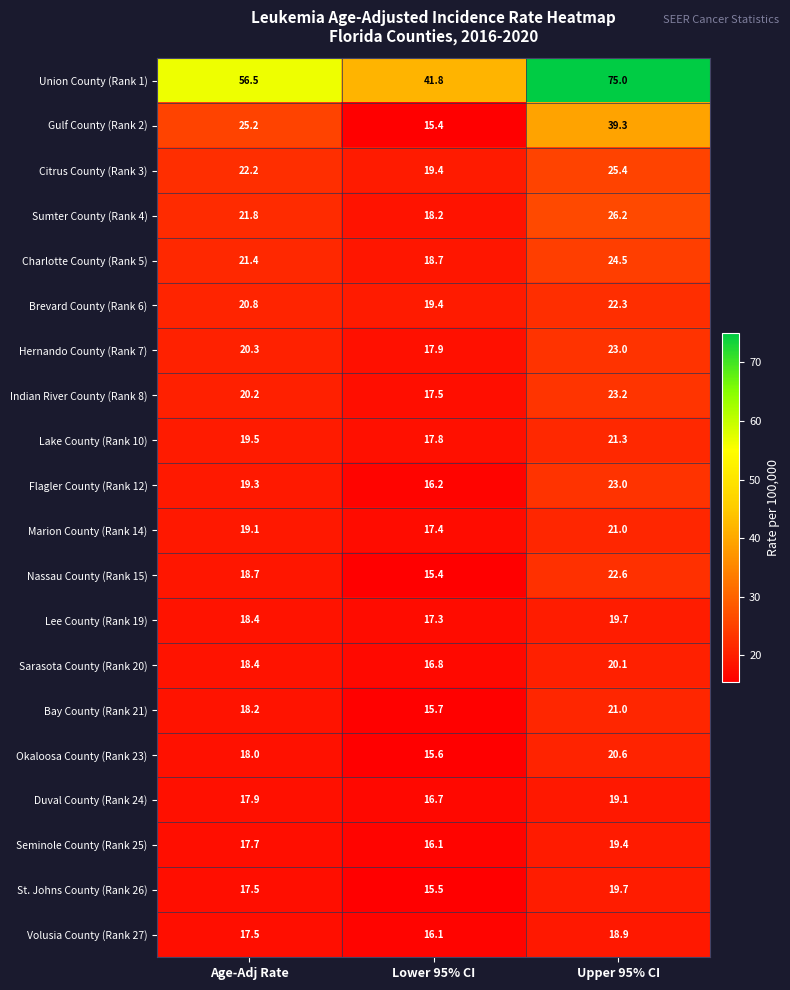

What is the difference between the maximum and minimum values in the Gulf County (Rank 2) series?

23.9